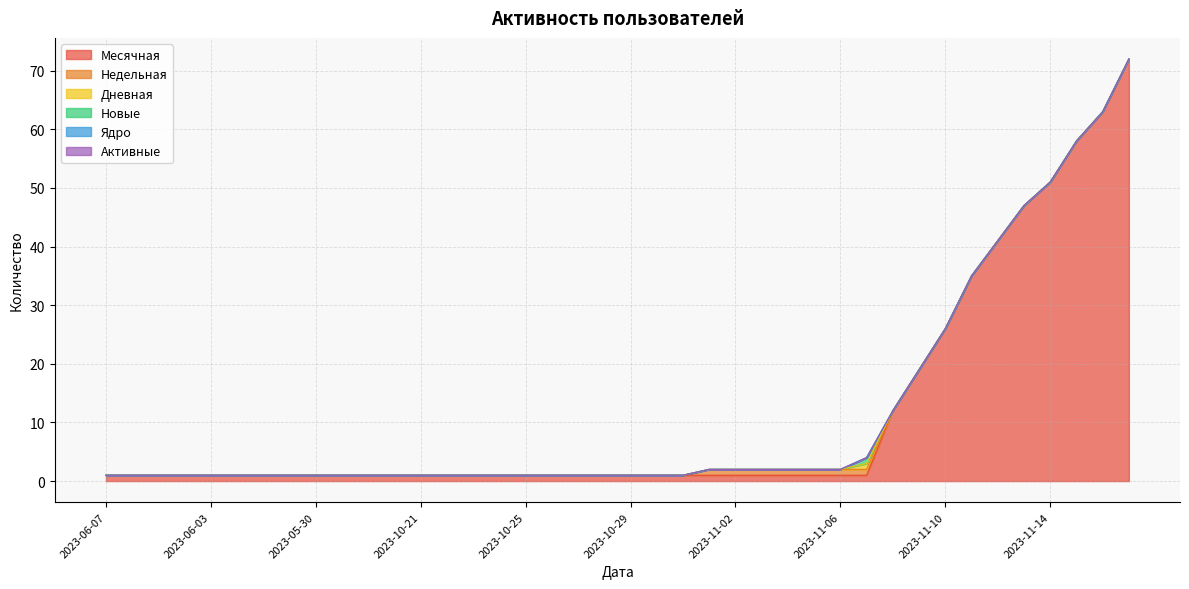

Rank the series at 2023-06-06 from highest to lowest value.

Месячная, Недельная, Дневная, Новые, Ядро, Активные